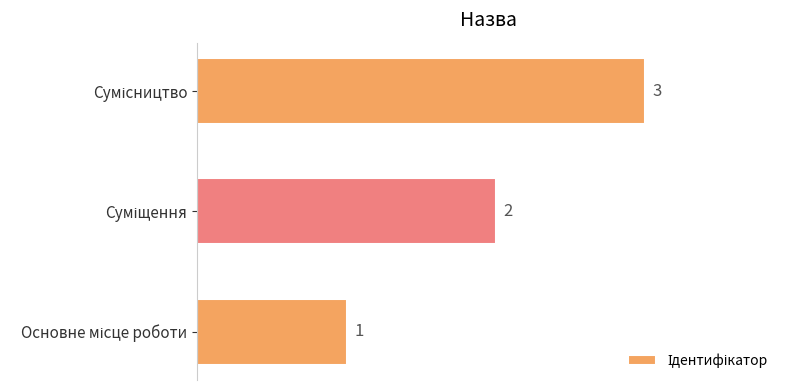

Are the bars grouped side by side (vs. stacked)?

No